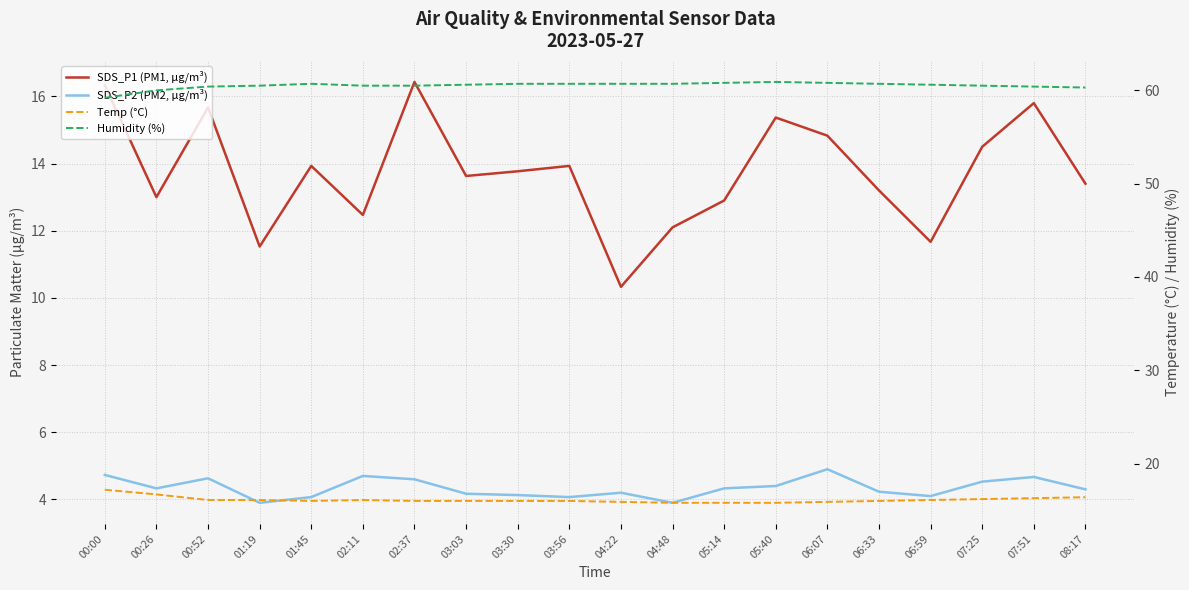

Does the chart have visible grid lines?

Yes